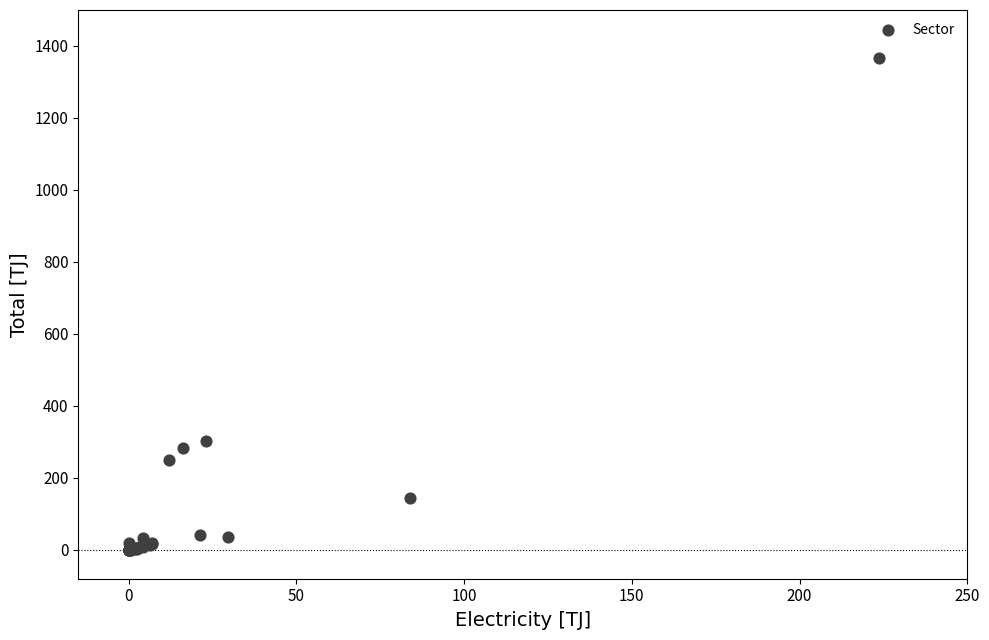

What Y value in the scatter plot is closest to 683?

302.3